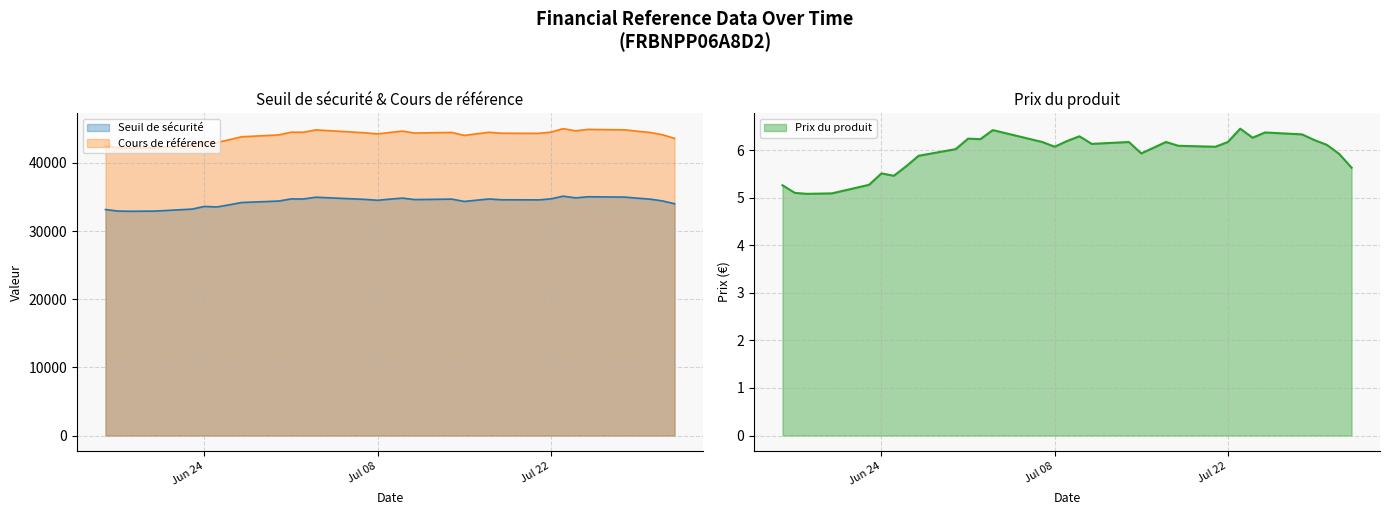

Read the Cours de référence value at 2025-07-23.

45010.3